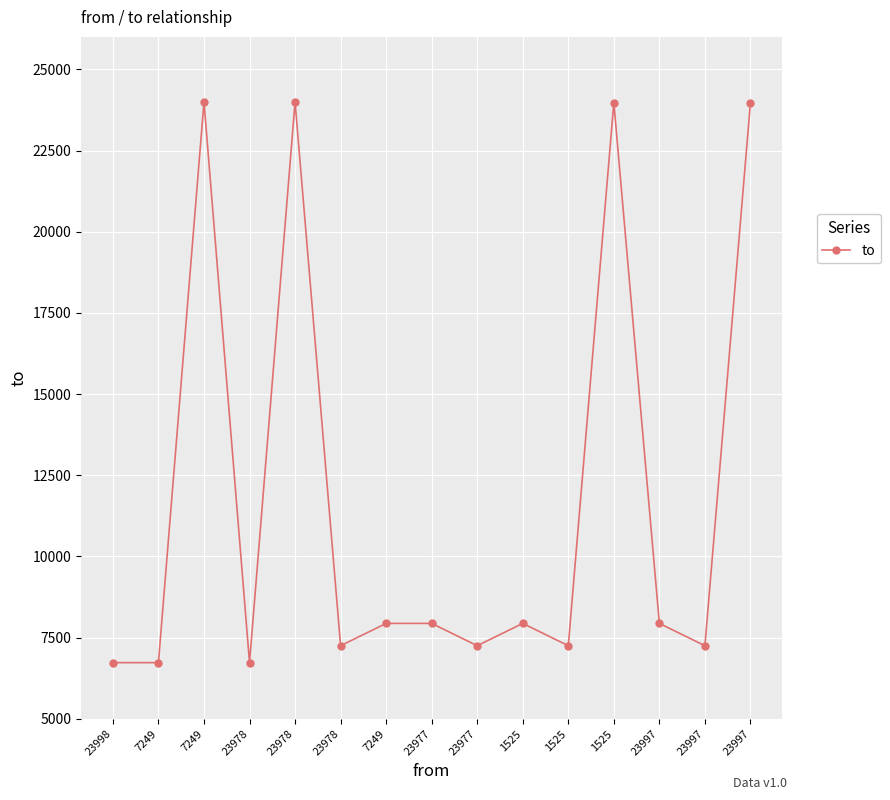

True or false: there are more than 2 points higher than both neighbors.

True